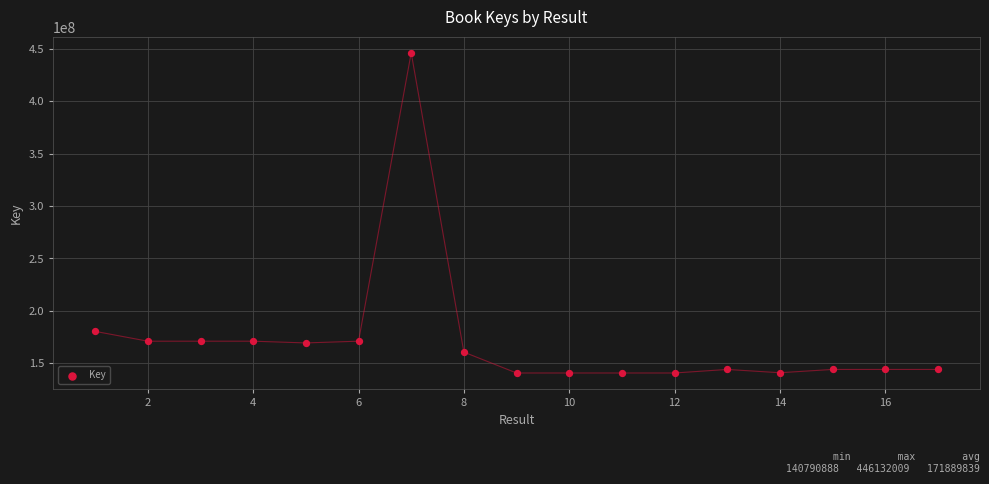

What is the range of X values (max minus min)?

16